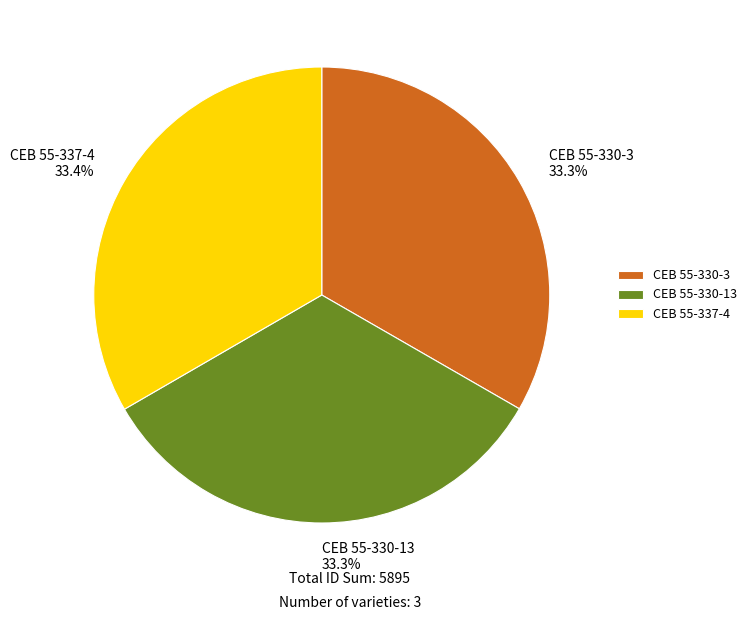

The CEB 55-330-13 slice represents 33% of the pie. True or false?

True